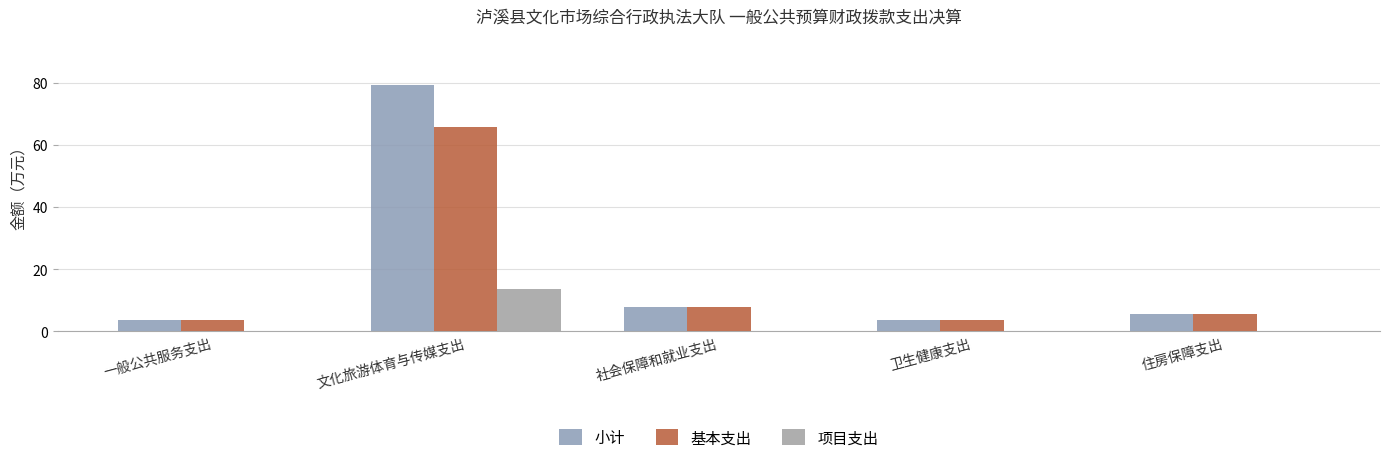

How many groups of bars are there?

5